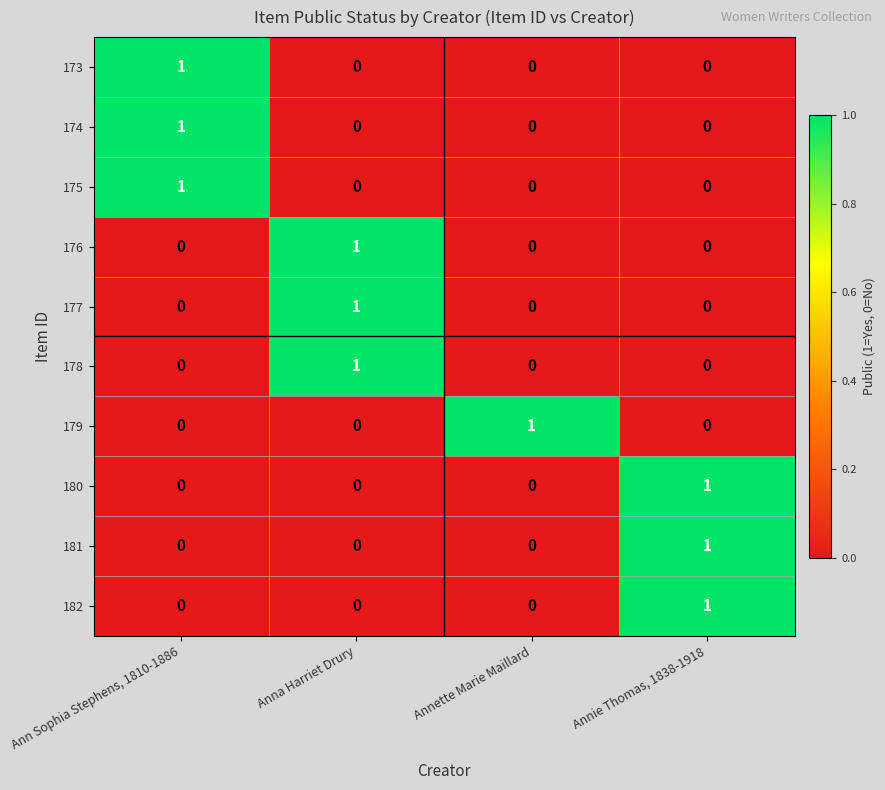

The value of 180 at Anna Harriet Drury is 0. True or false?

True